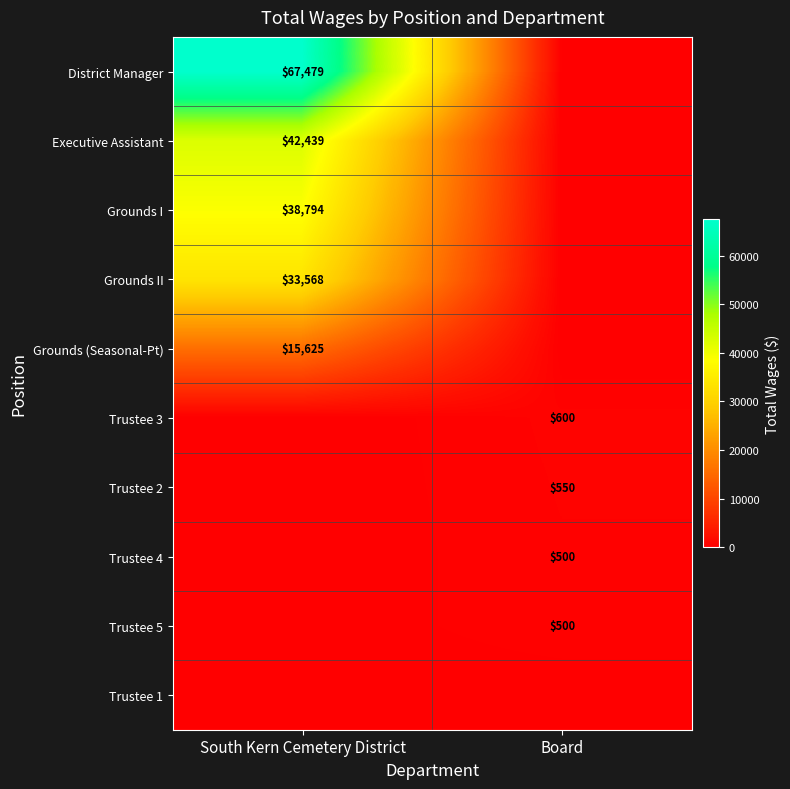

What is the total value across all series at Board?

2150